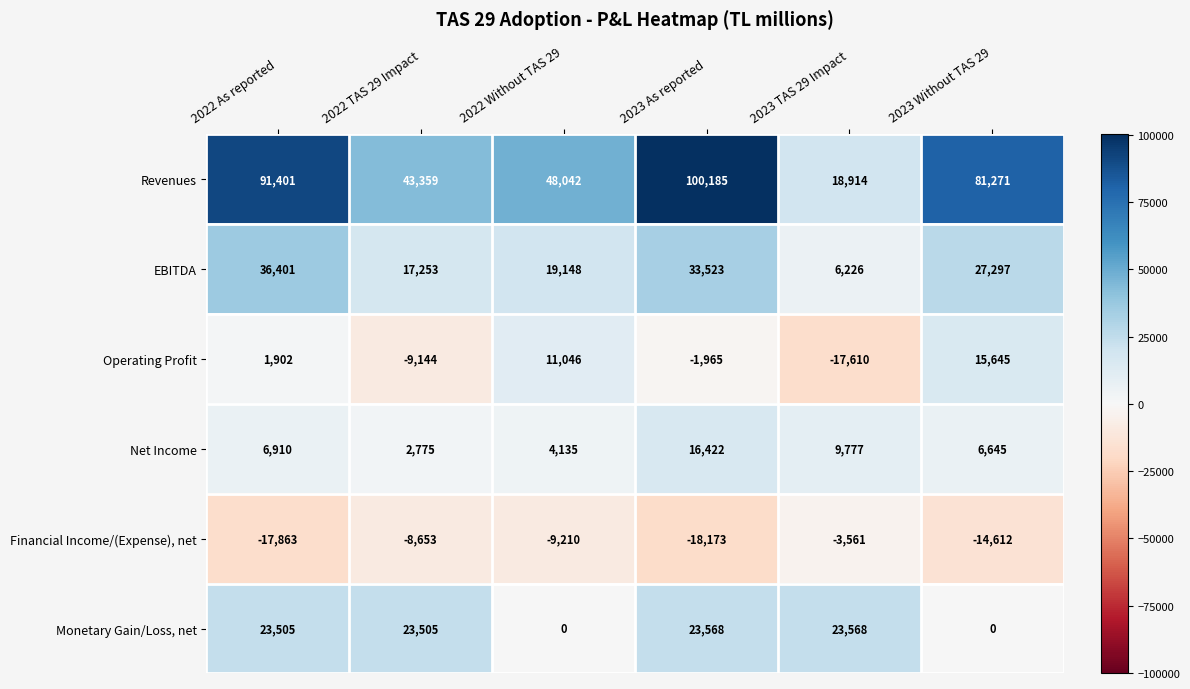

What is the minimum value for Financial Income/(Expense), net?

-18173